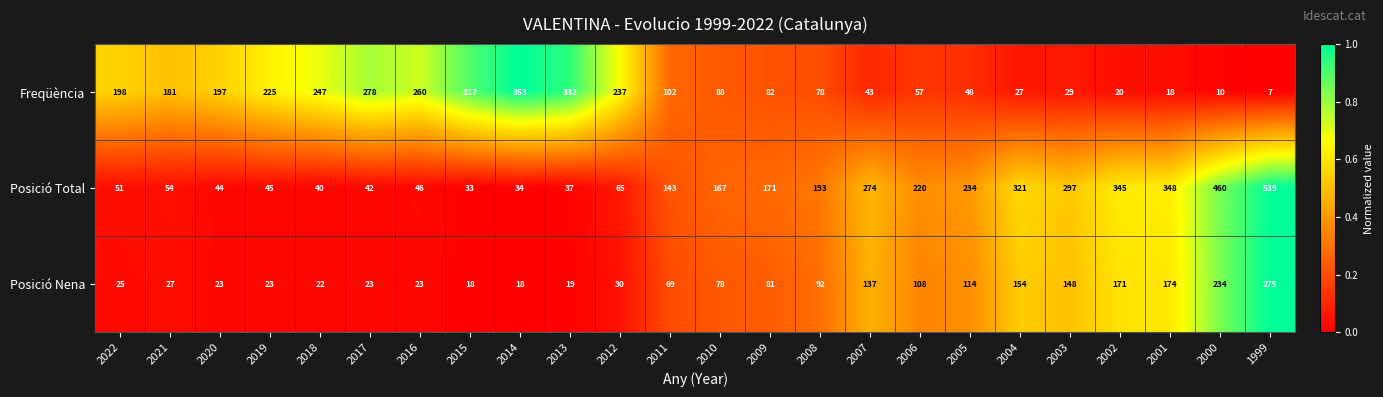

At which label does Posició Total reach its peak?

1999